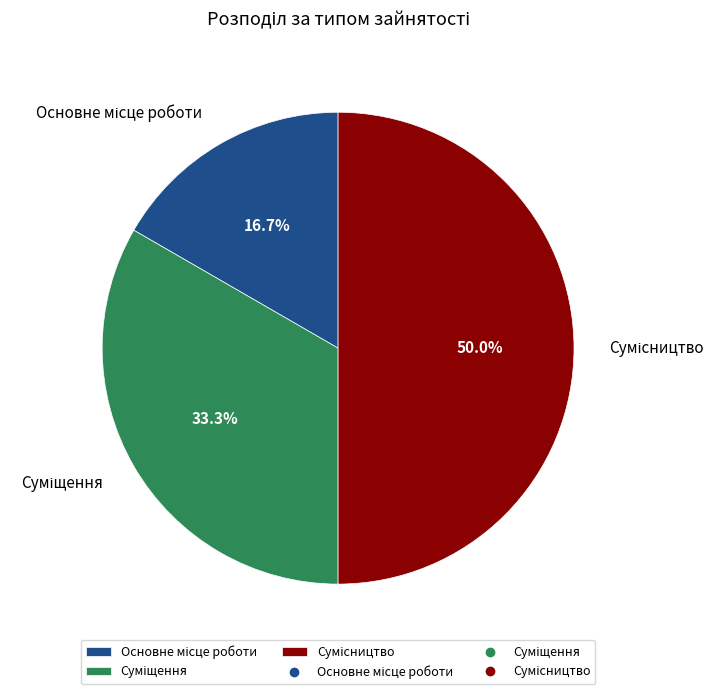

Rank the categories by value from lowest to highest.

Основне місце роботи, Суміщення, Сумісництво